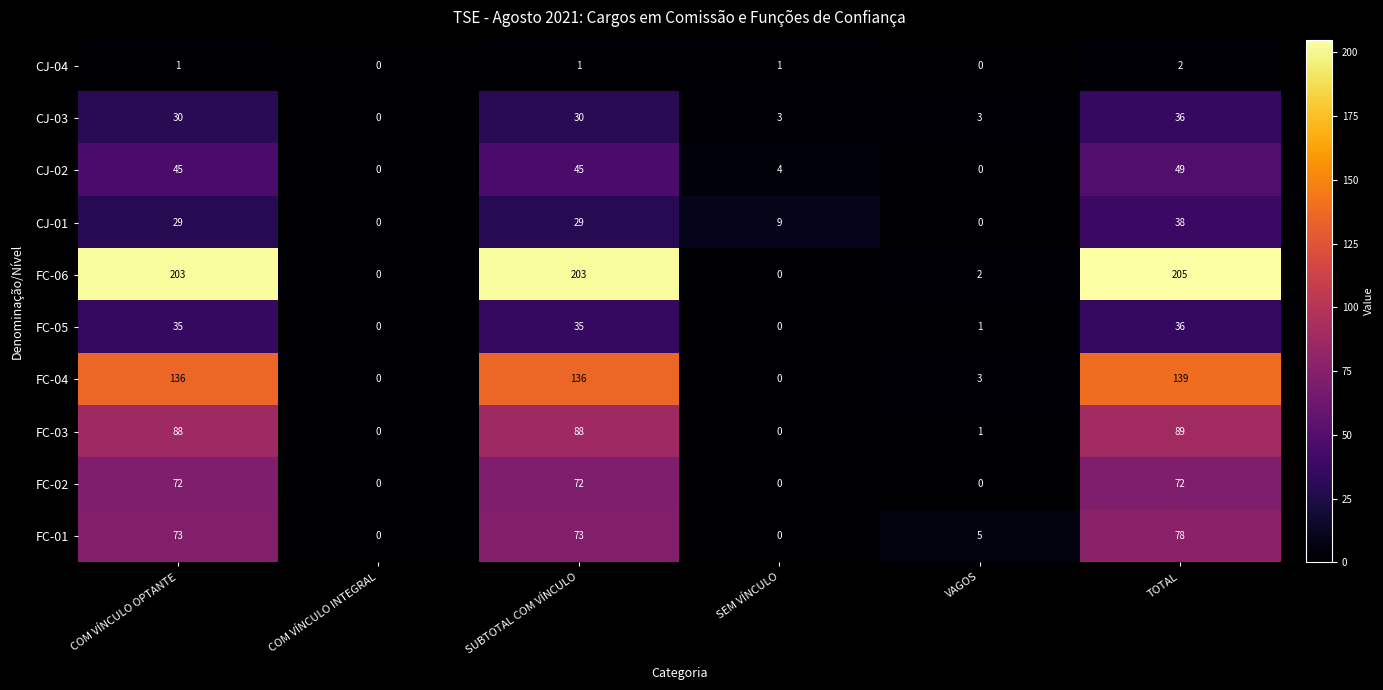

The CJ-02 series shows 0 at COM VÍNCULO INTEGRAL. True or false?

True